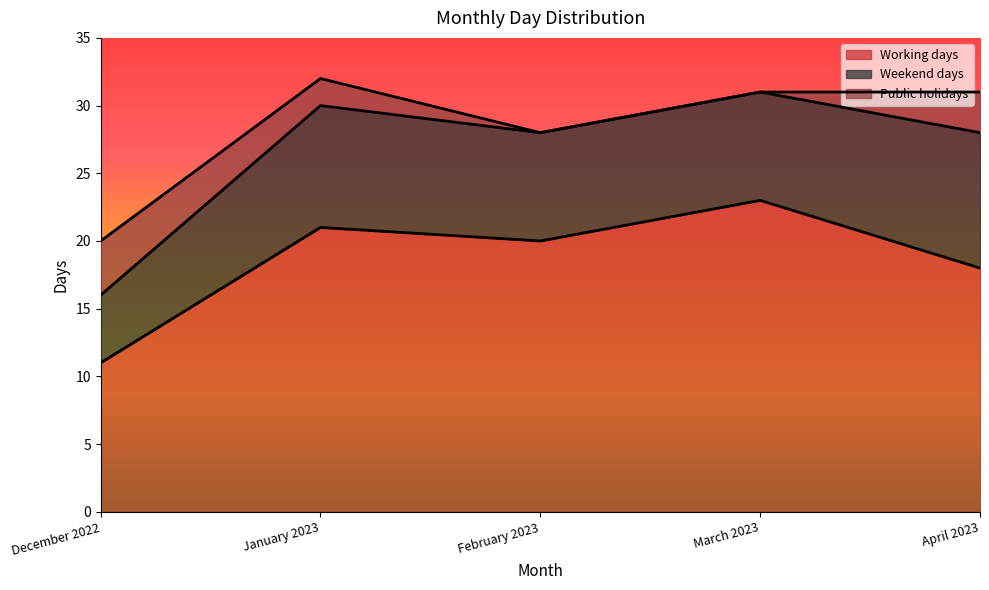

At which label does Working days first exceed 20?

January 2023